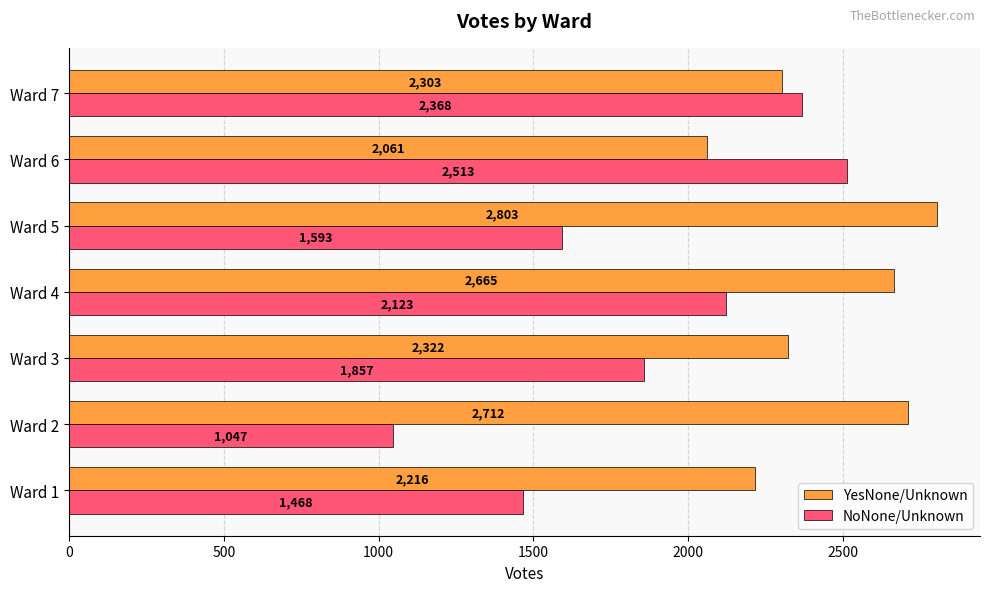

At which label is YesNone/Unknown closest to 2432?

Ward 3